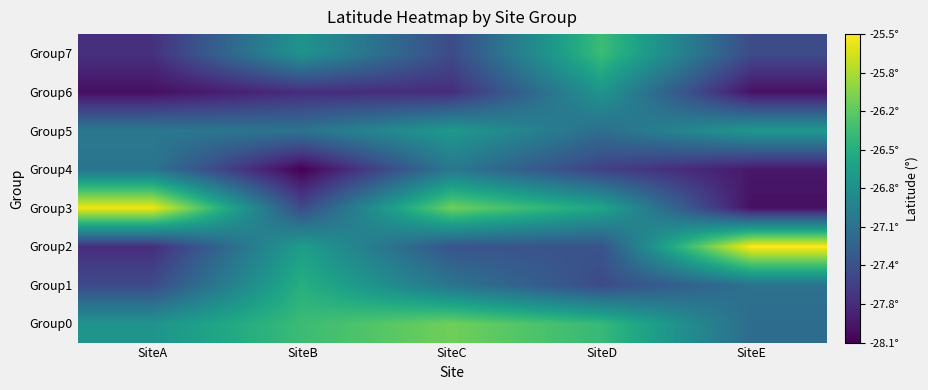

What is the total value across all series at SiteE?

-217.9